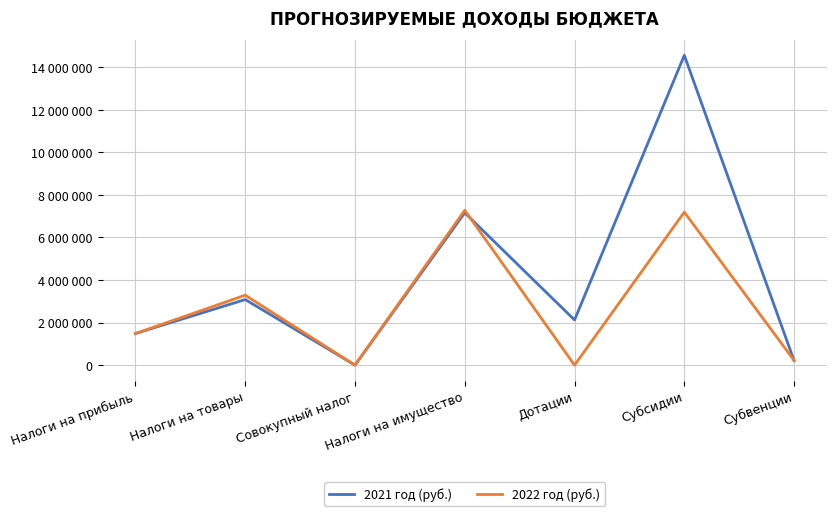

What is the label of the 2nd point from the right?

Субсидии